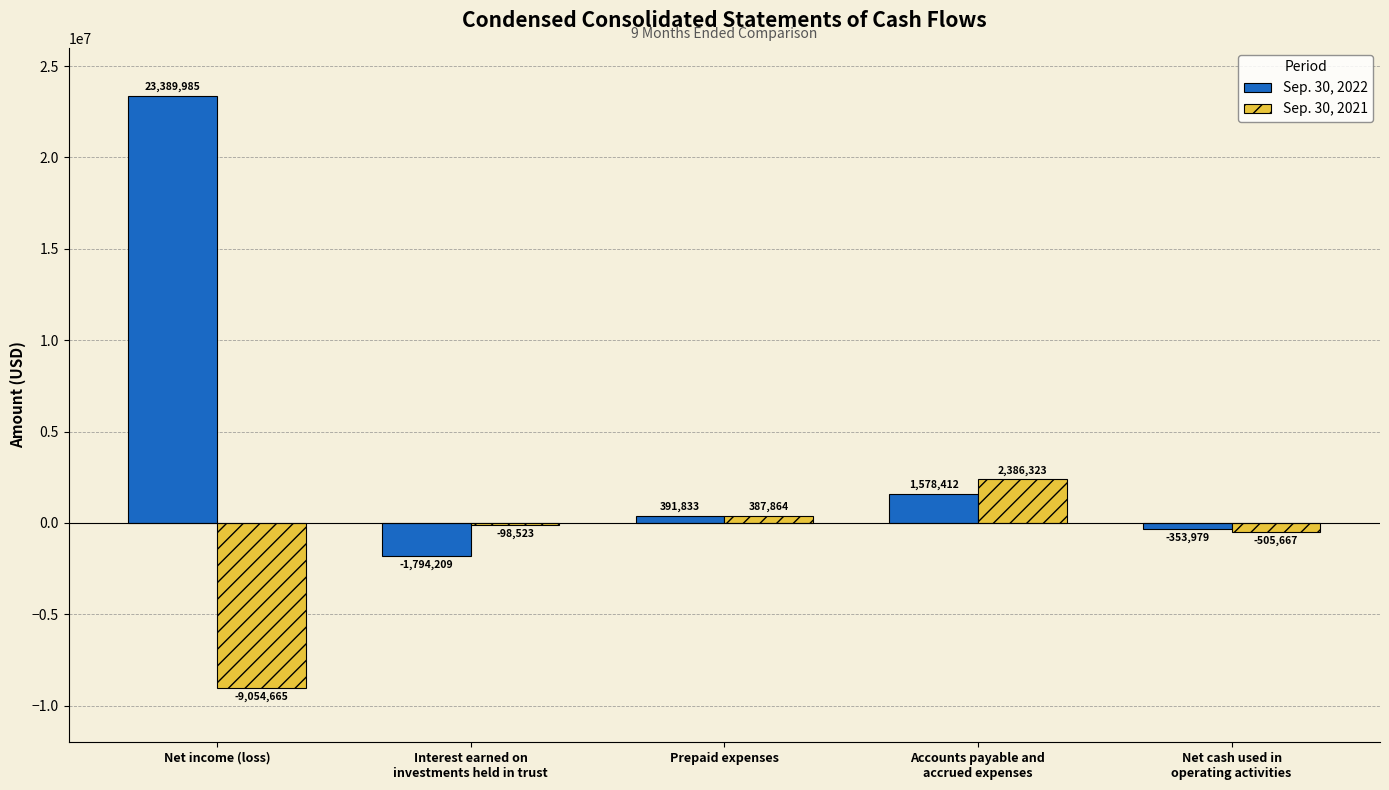

What is the maximum value for Sep. 30, 2022?

23389985